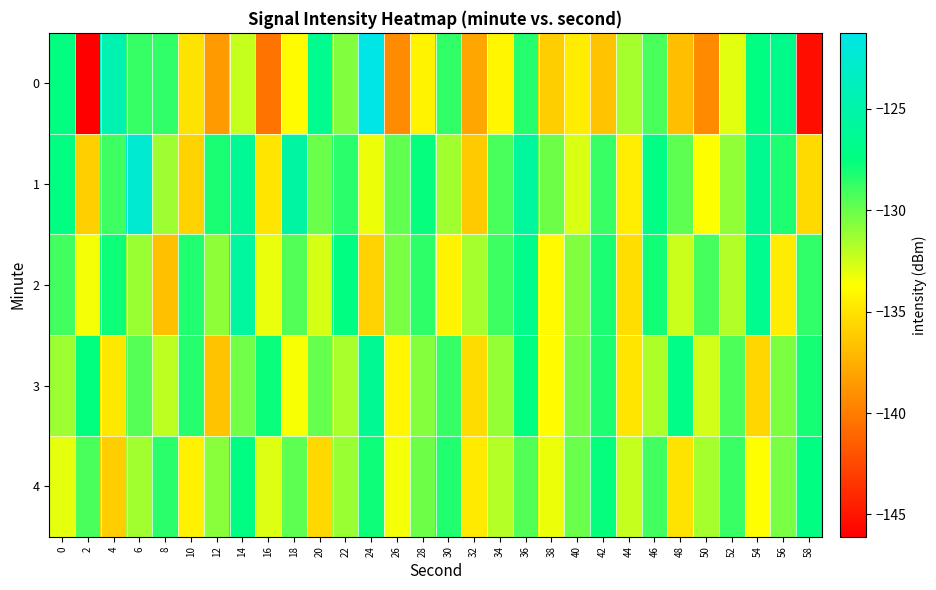

What is the total value across all series at 18?

-651.9